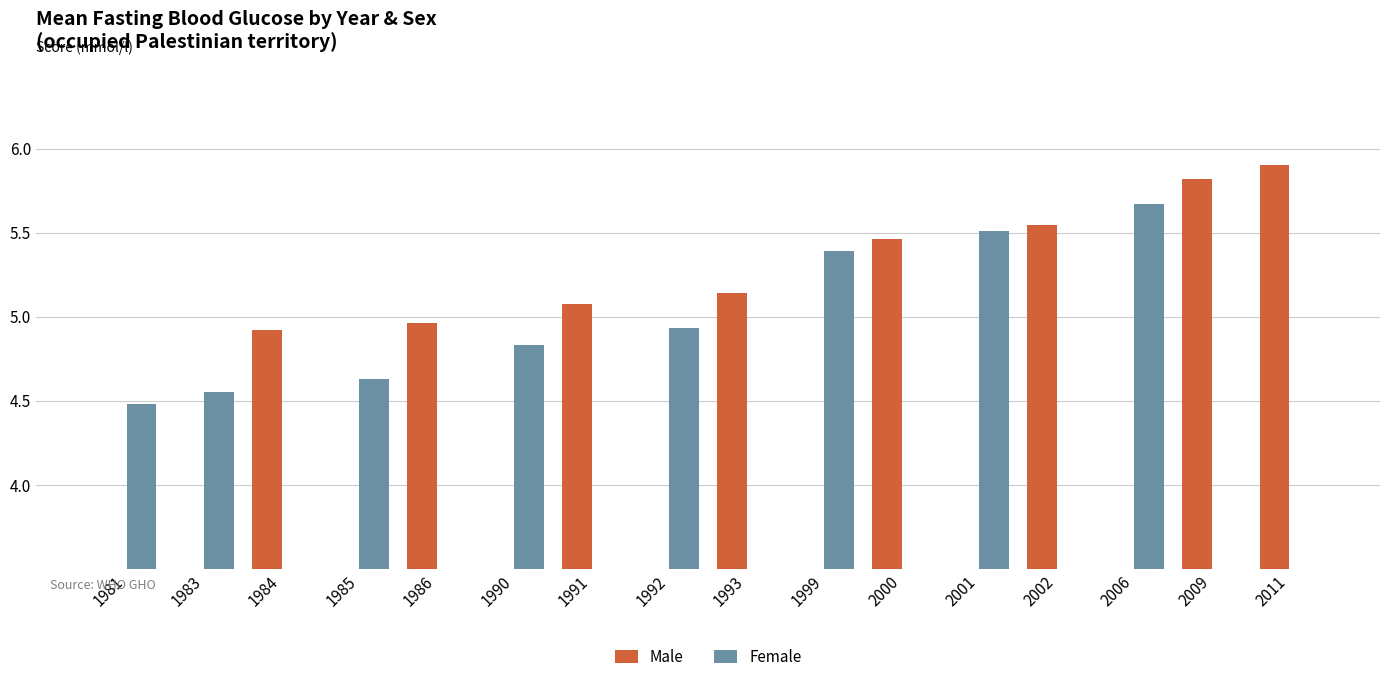

Is the value of Male at 1993 greater than the value of Female at 2000?

Yes